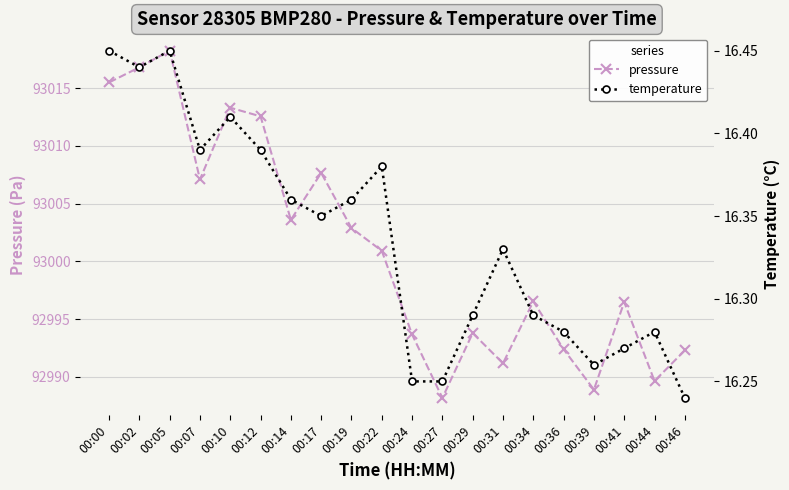

What is the value of the temperature point at the 1st from the left?

16.4